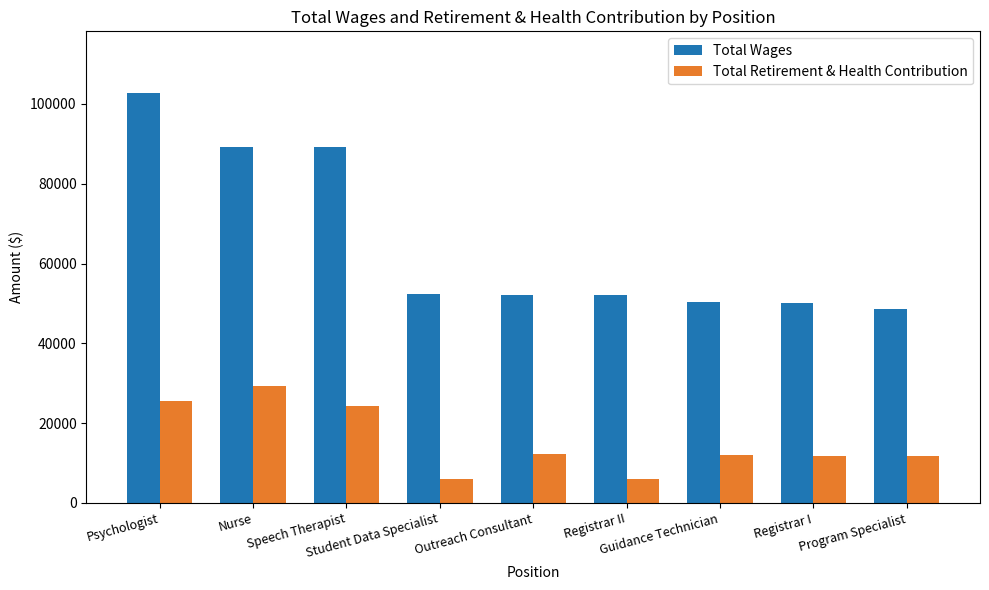

True or false: Total Wages has a value of 27429.1 at Nurse.

False